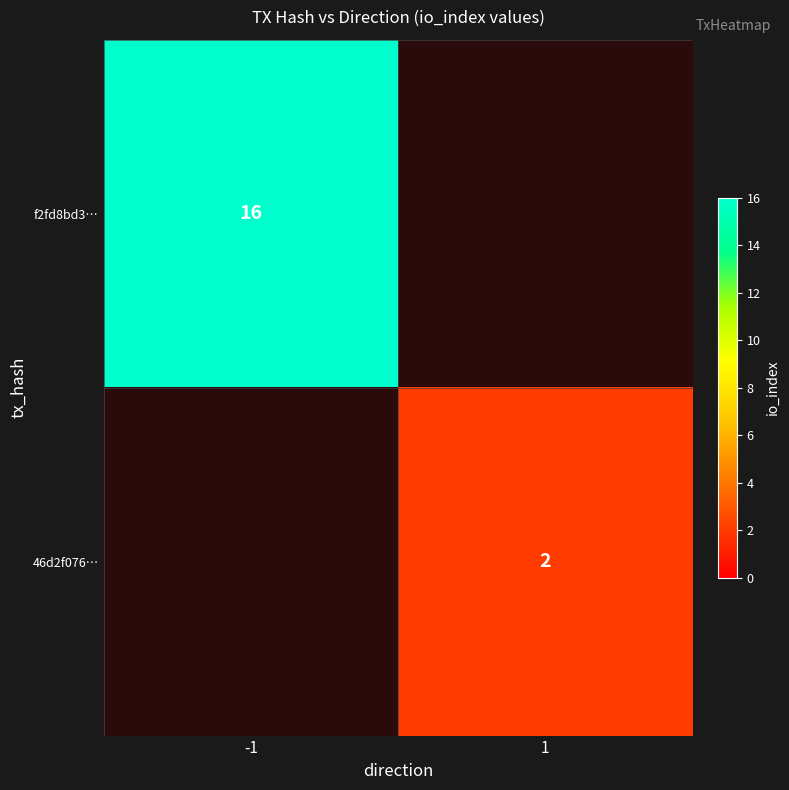

Is it true that f2fd8bd3… equals 24 at -1?

False